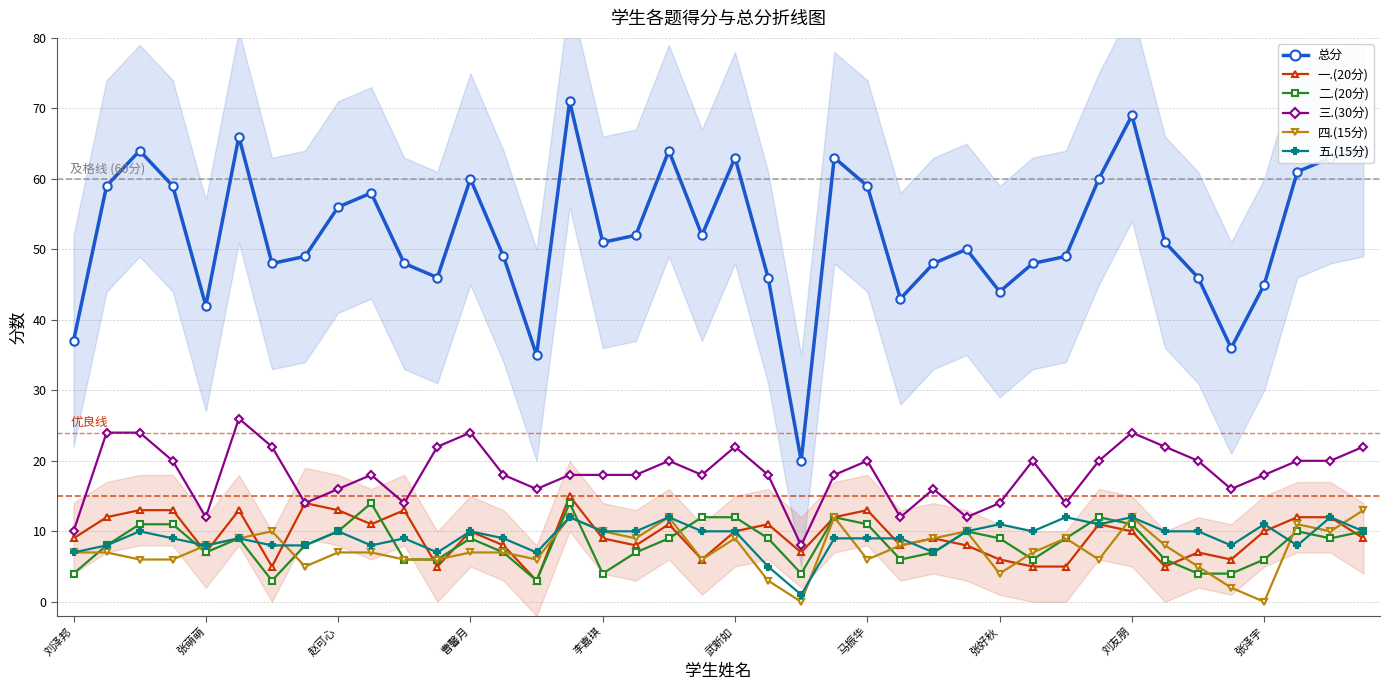

True or false: 总分 and 四.(15分) cross at least once.

False